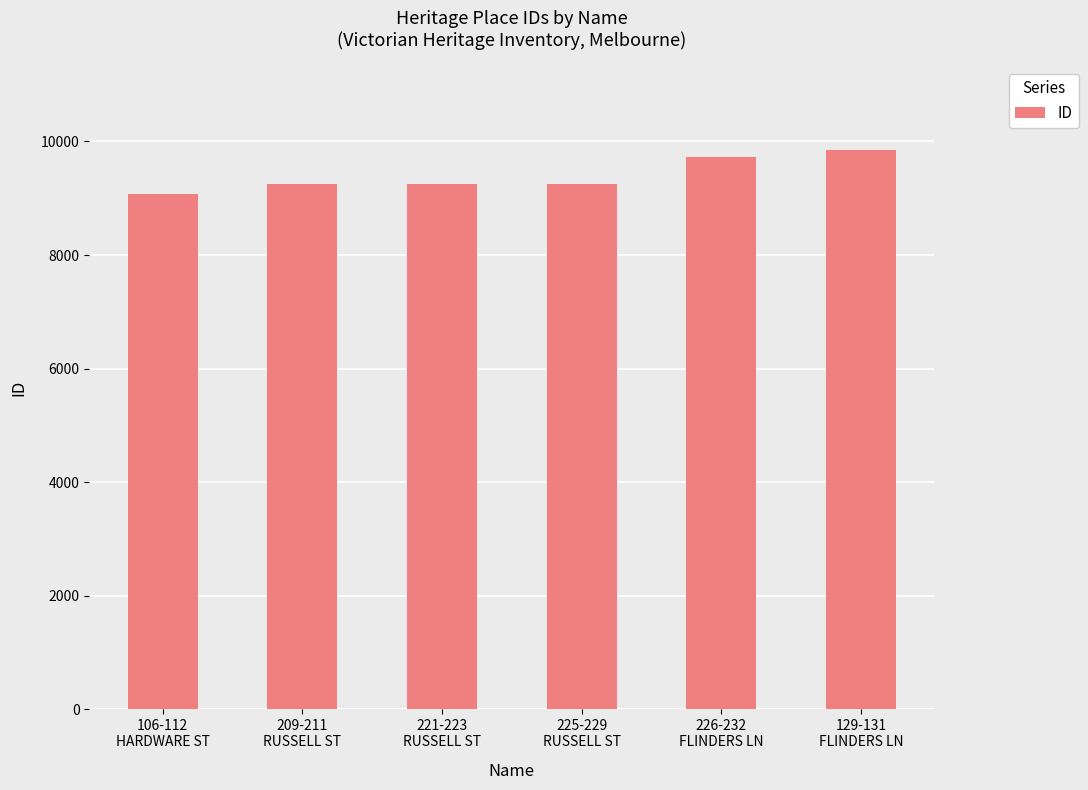

What is the maximum value shown in the chart?

9845